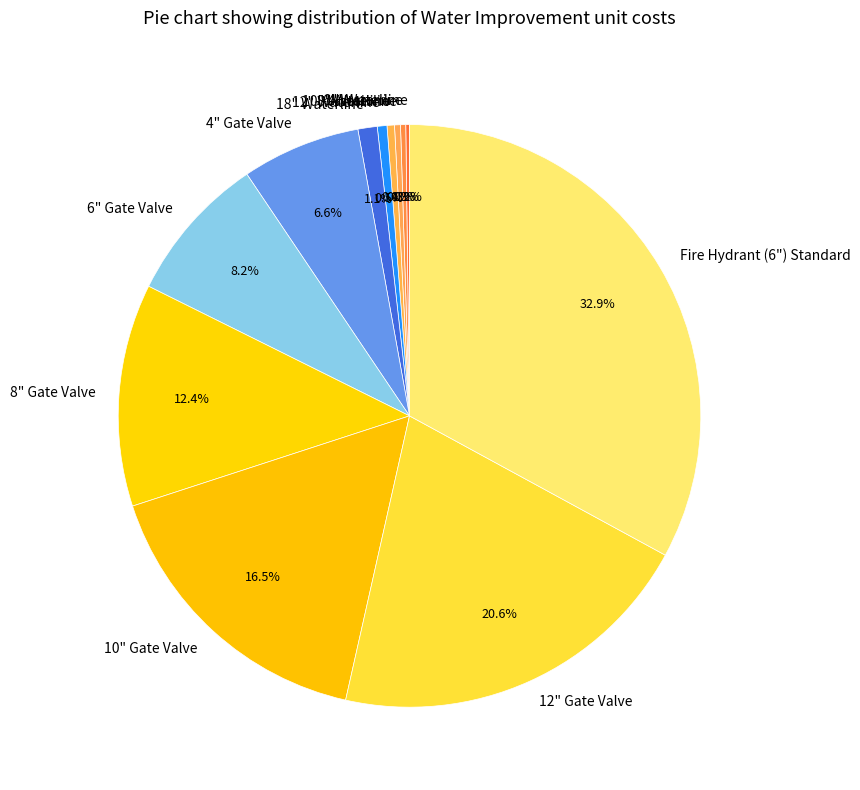

Approximately how many times larger is the value at Fire Hydrant (6") Standard compared to 6" Gate Valve?

4.0